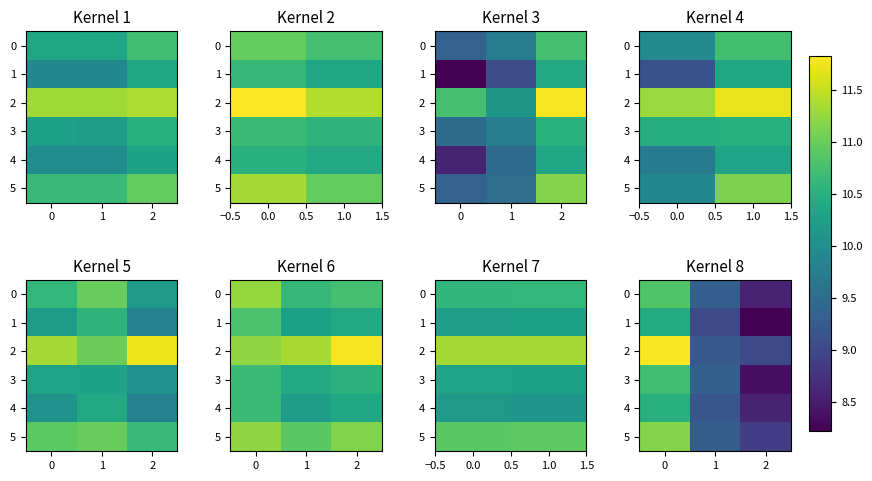

What is the difference between the maximum and minimum values in the 2 series?

2.8